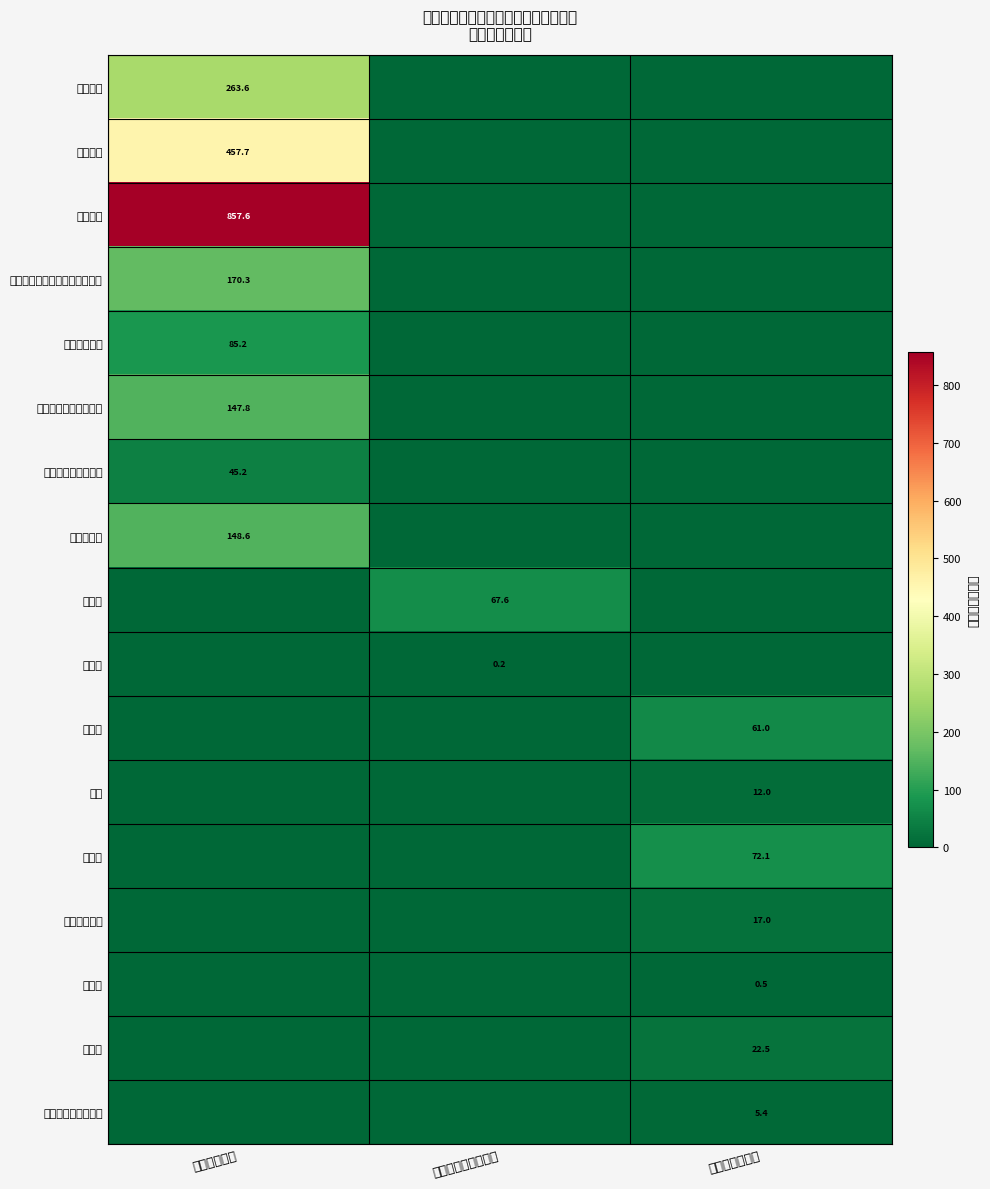

The 公务员医疗补助缴费 series shows 45.2 at 工资福利支出. True or false?

True